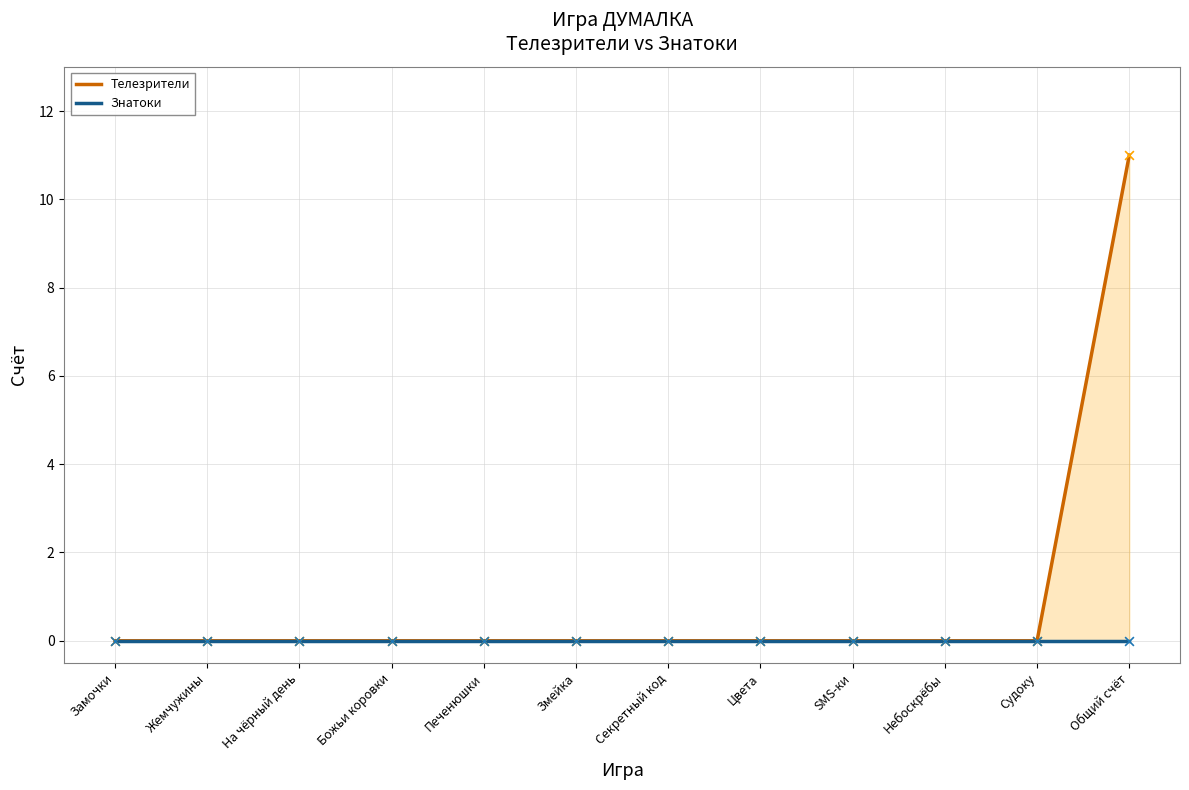

Which series has the widest spread of Y values?

Телезрители